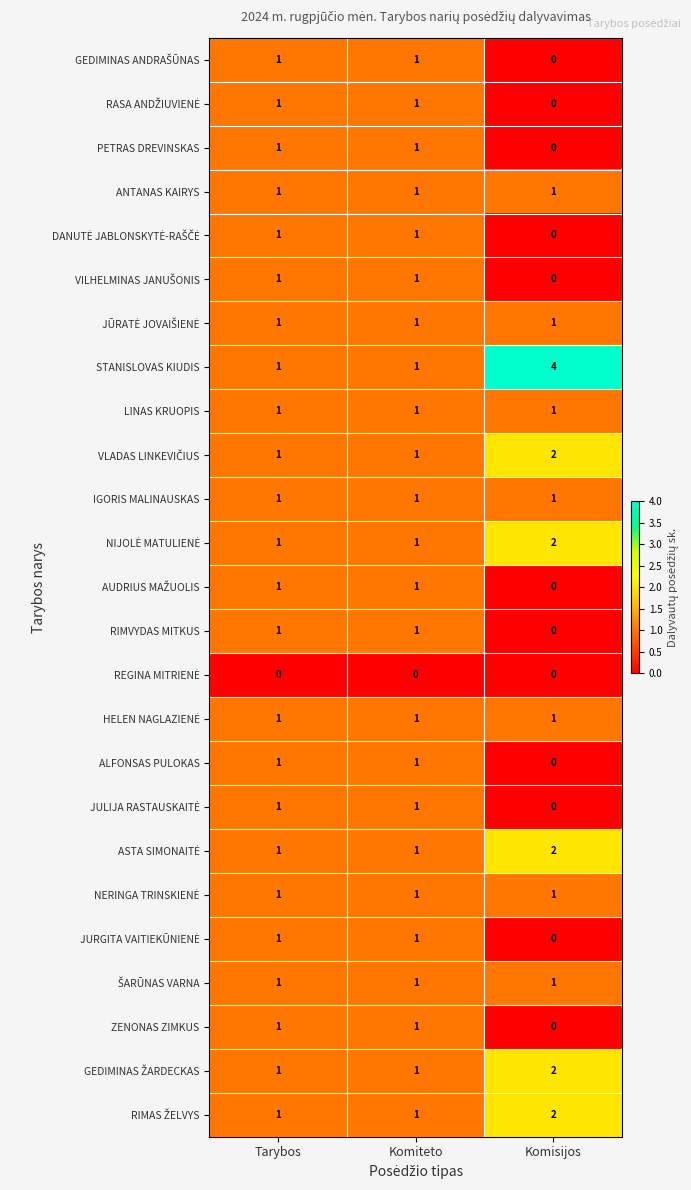

What is the difference between the highest and lowest values at Komiteto?

1